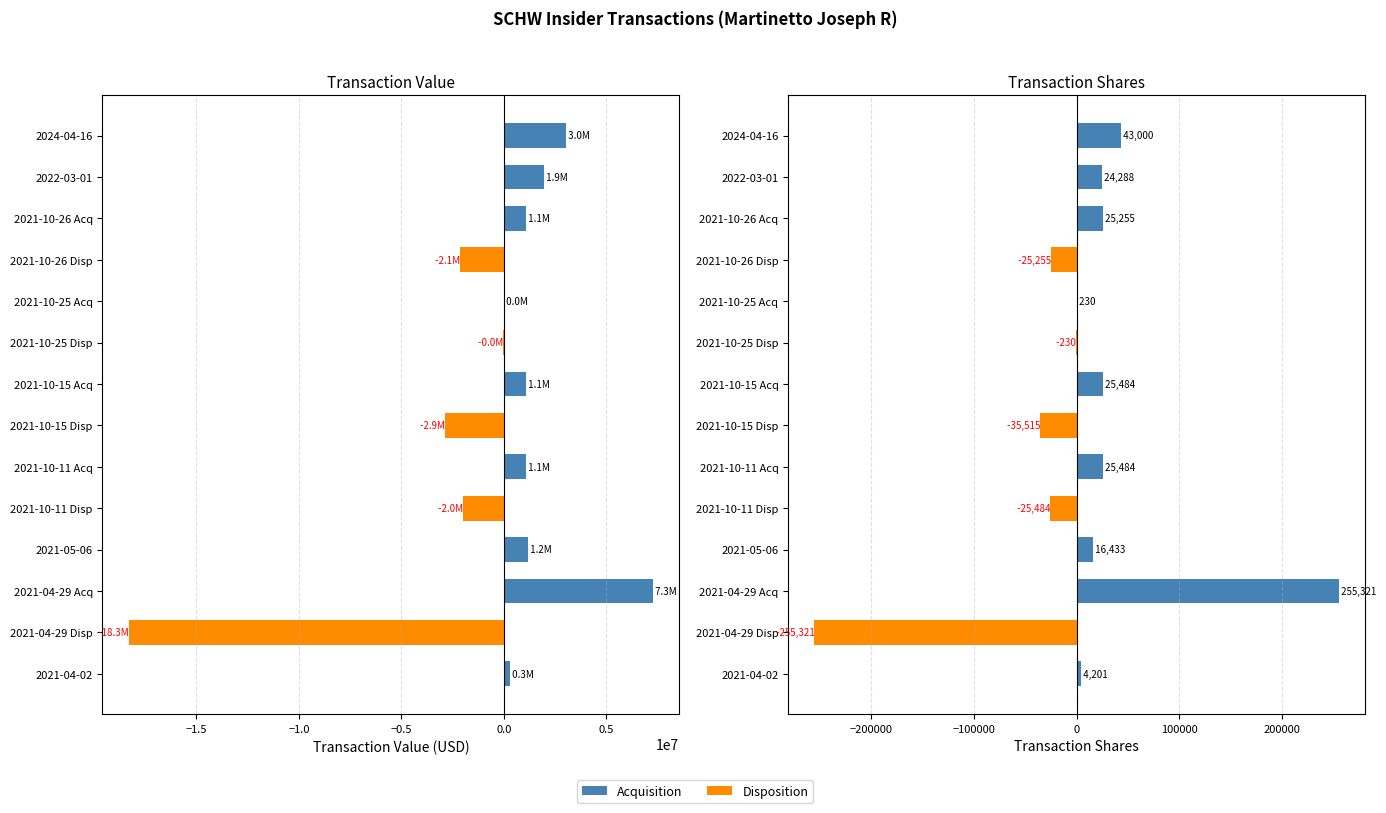

What is the total value across all series at 2021-10-11 Acq?

1121041